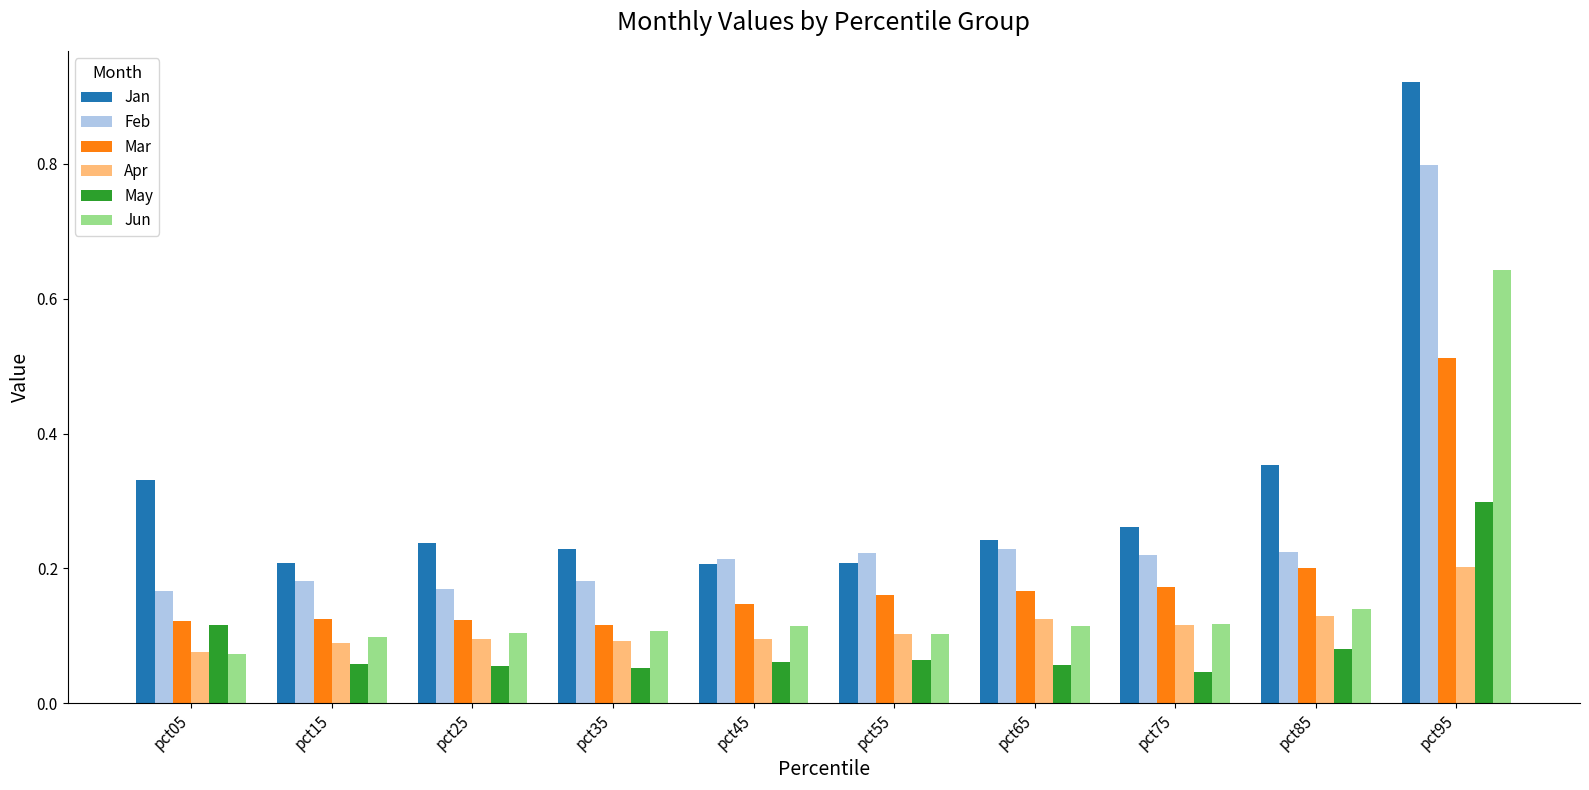

Rank the series by their maximum value, from highest to lowest.

Jan, Feb, Jun, Mar, May, Apr